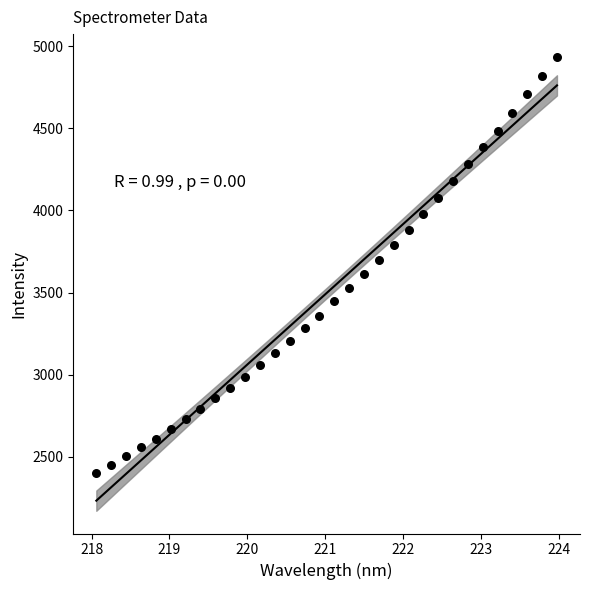

What is the range of X values (max minus min)?

5.9